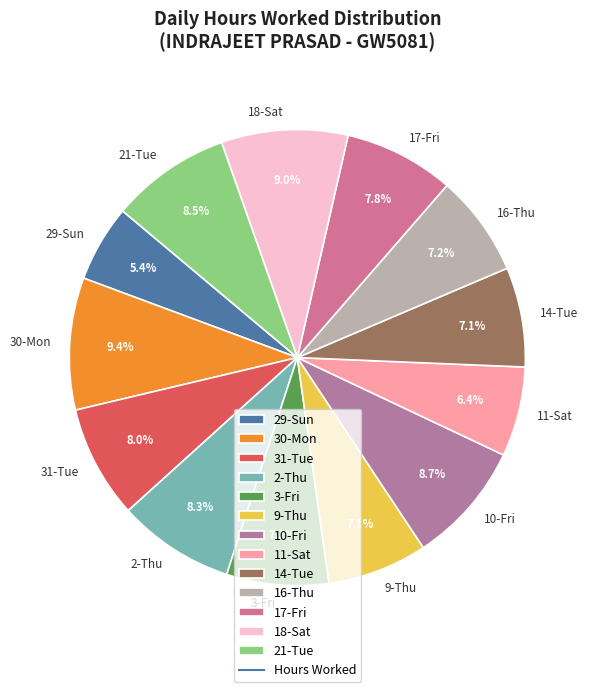

Does 18-Sat represent more than half of the total?

No